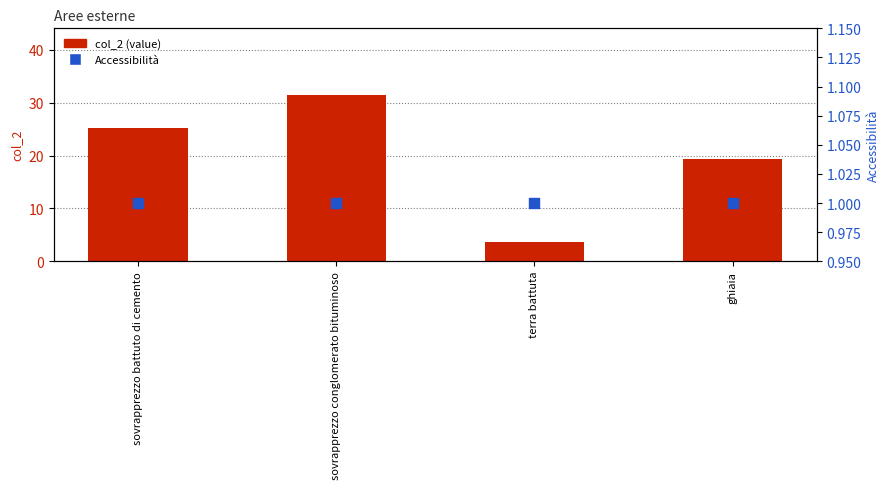

What are all the series names shown in the legend?

col_2 (value), Accessibilità